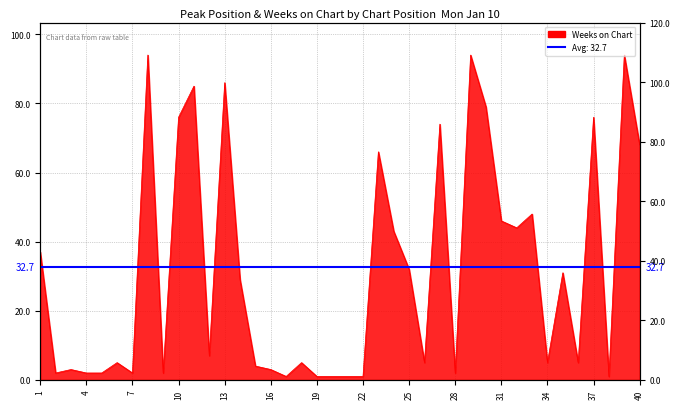

What is the value of the 34th point from the left?

5